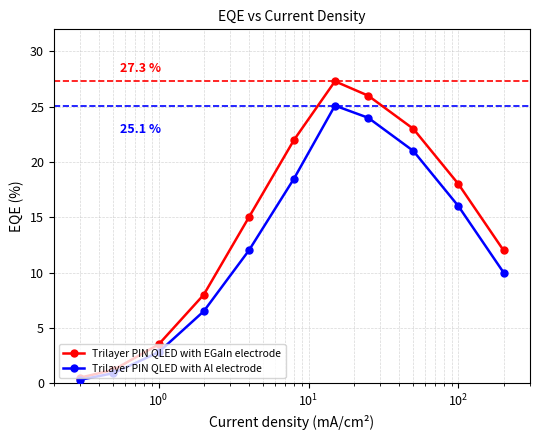

True or false: Trilayer PIN QLED with Al electrode has more than 2 interior local peaks.

False